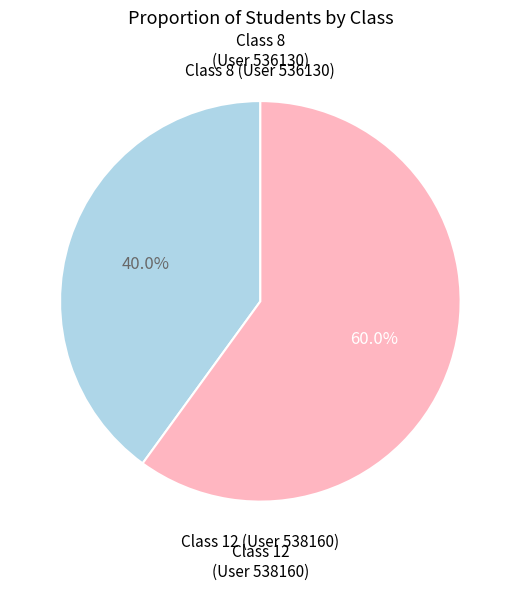

Is there a majority slice in this chart?

Yes